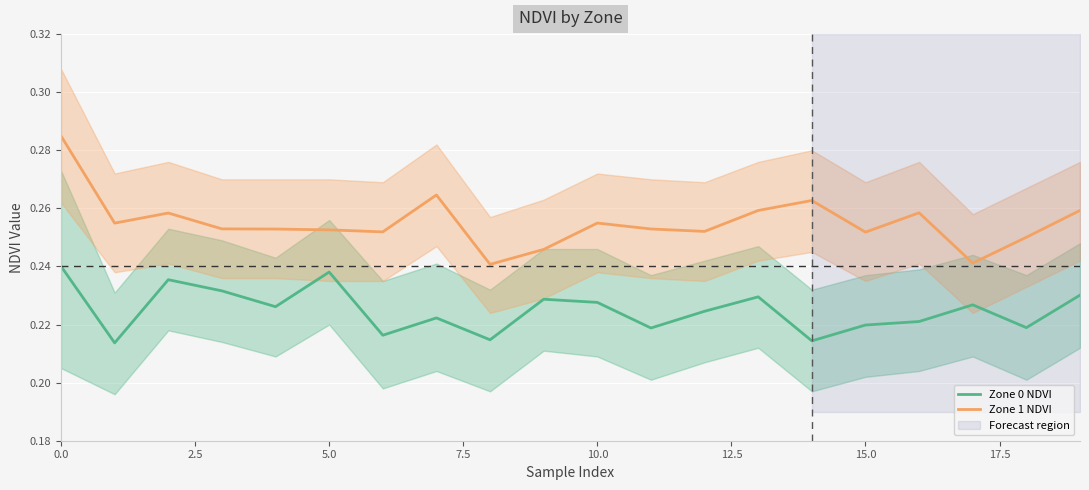

What is the average value of the Zone 0 NDVI series?

0.2